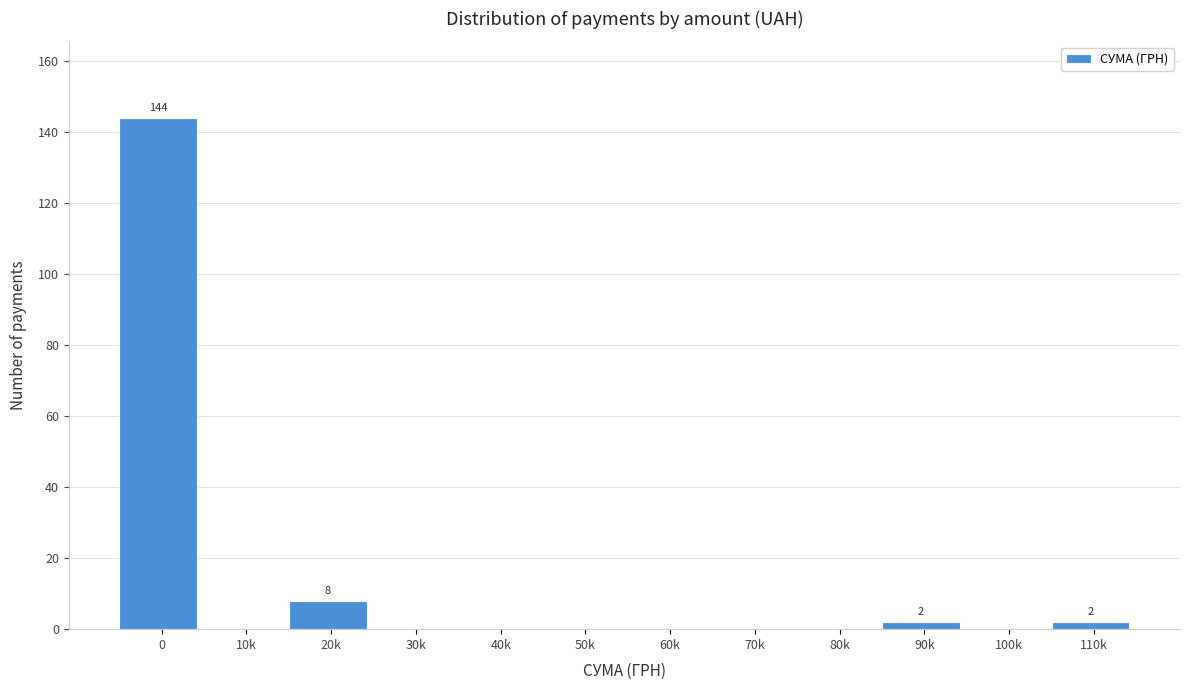

Reading left to right, transcribe all the data shown in this chart.

0=144	10k=0	20k=8	30k=0	40k=0	50k=0	60k=0	70k=0	80k=0	90k=2	100k=0	110k=2